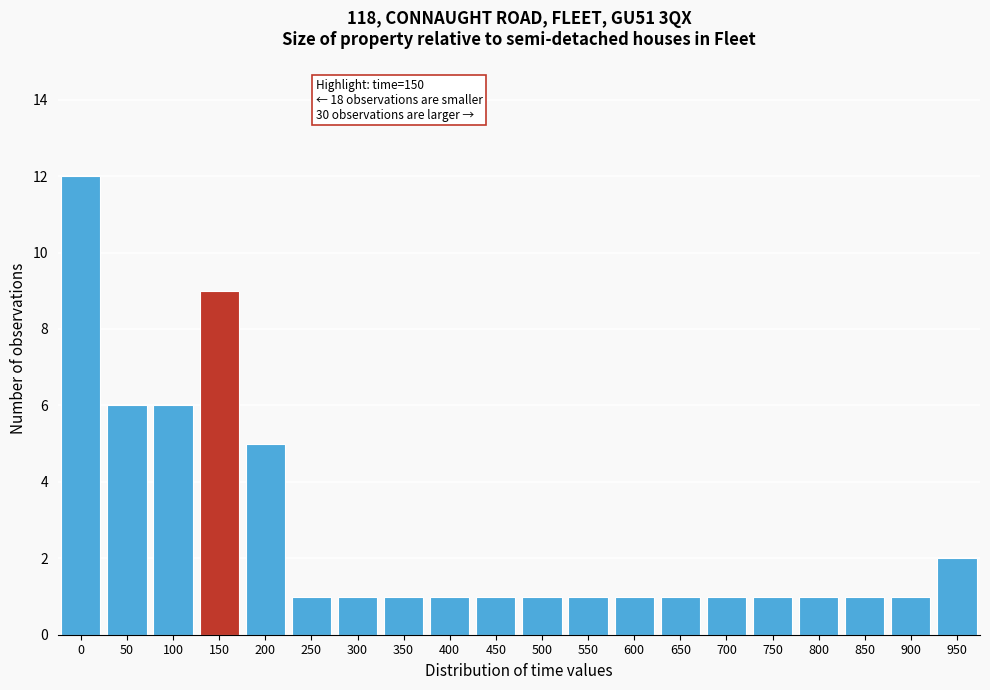

Reading left to right, extract all data points from this chart.

0=12	50=6	100=6	150=9	200=5	250=1	300=1	350=1	400=1	450=1	500=1	550=1	600=1	650=1	700=1	750=1	800=1	850=1	900=1	950=2